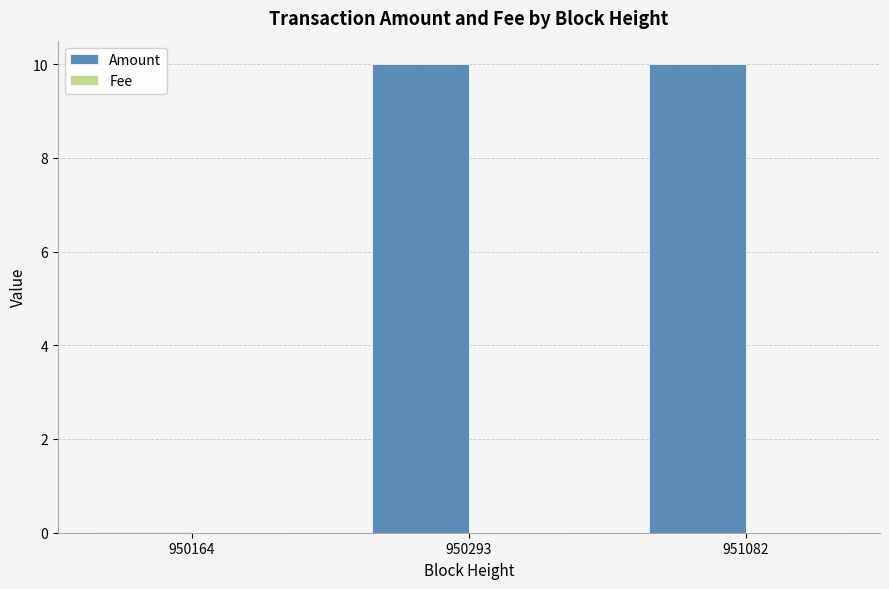

Which series has the largest total across all categories?

Amount